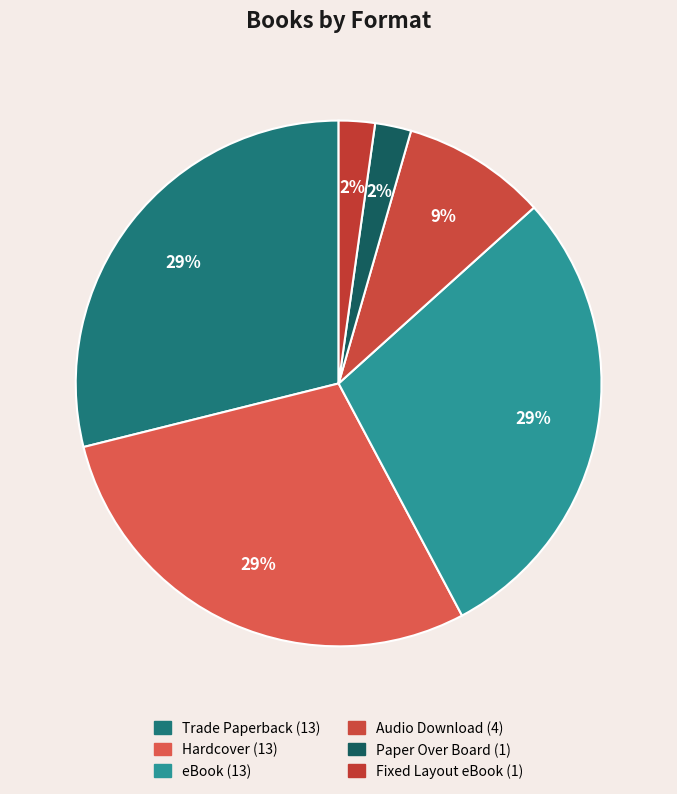

To the nearest percent, what is the difference between the Hardcover and Paper Over Board slice percentages?

27%